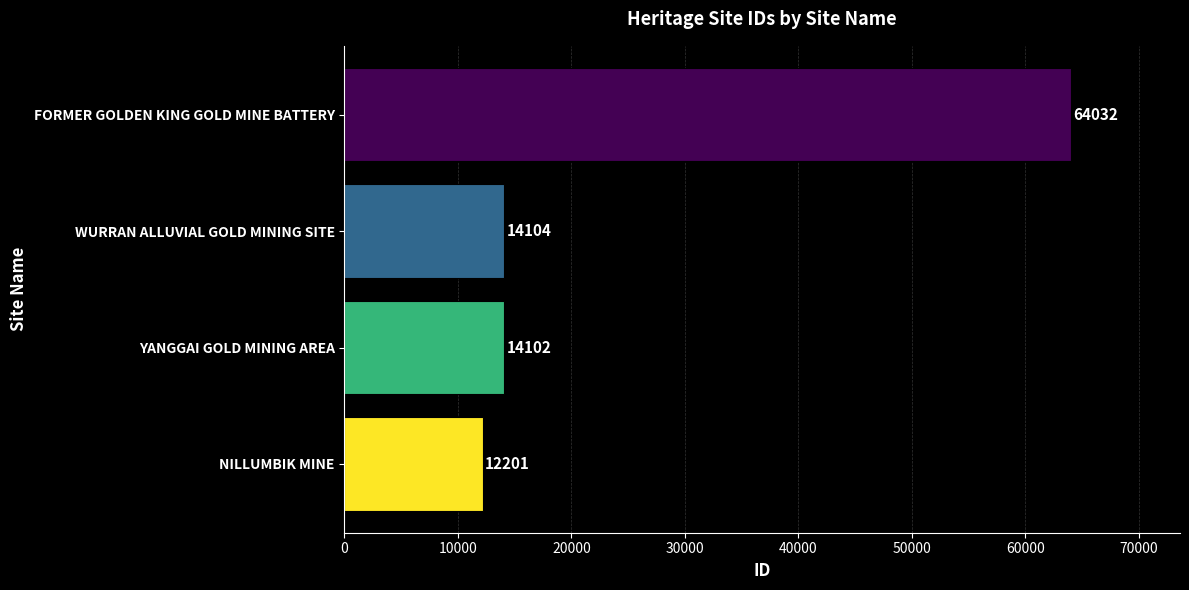

What is the approximate value at NILLUMBIK MINE, to the nearest 50?

12200